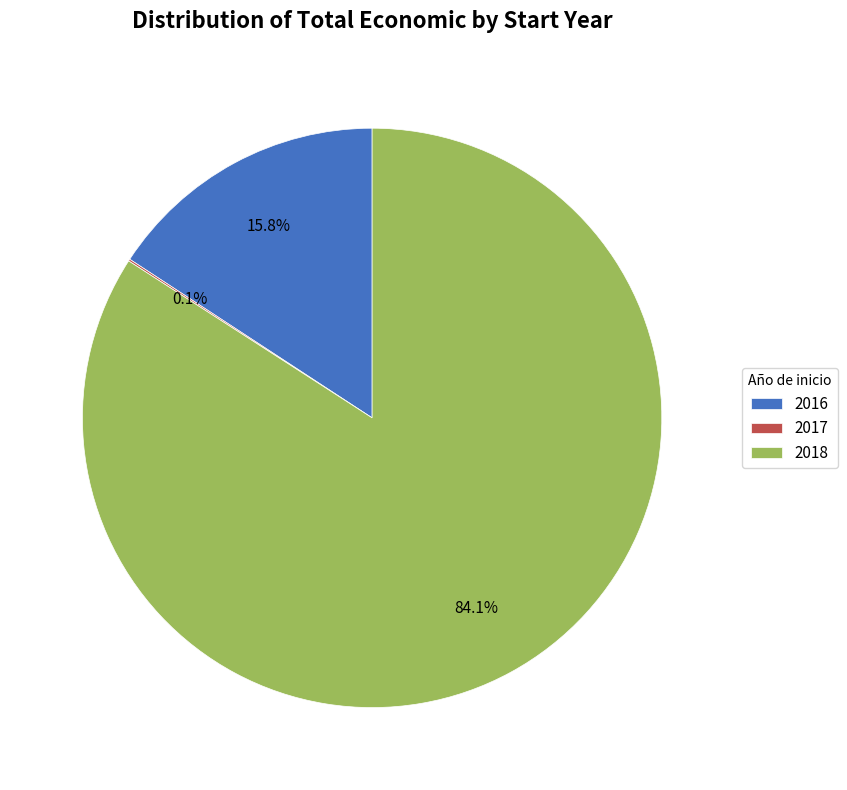

What percentage is NOT represented by 2016?

84.2%